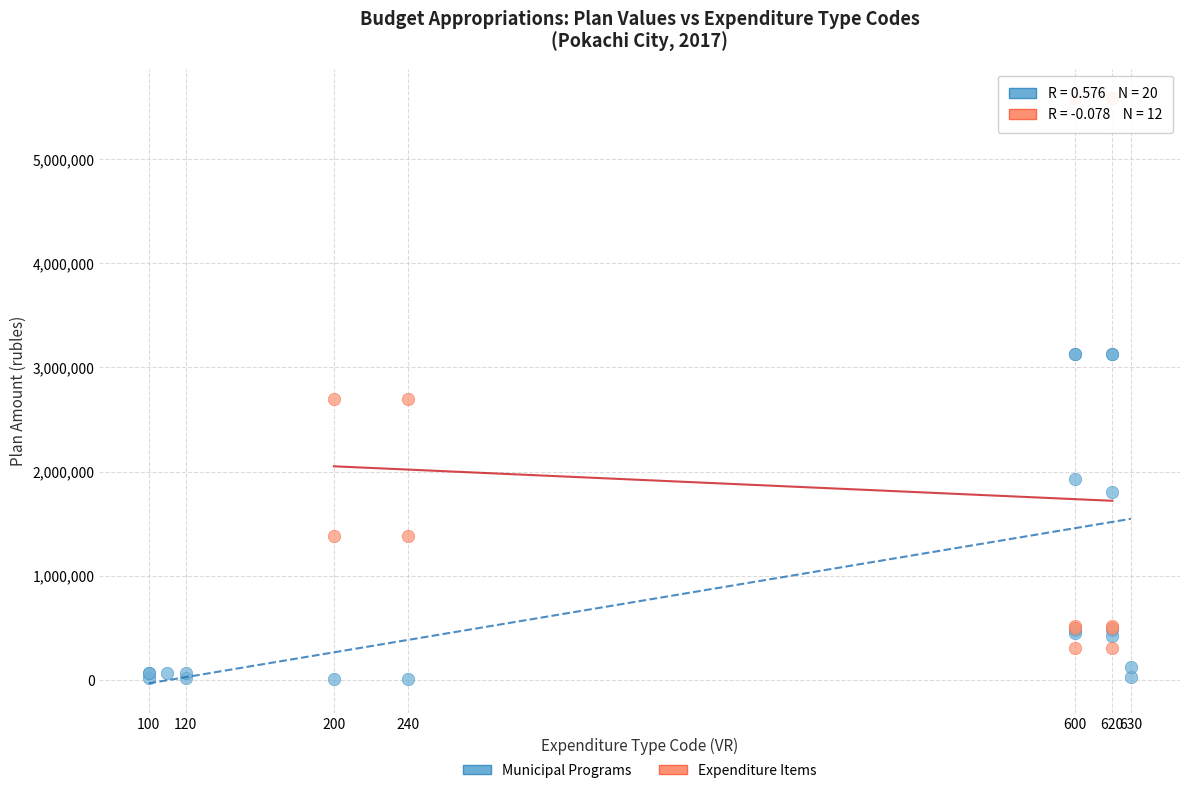

Which series has the largest Y range (max minus min)?

Expenditure Items